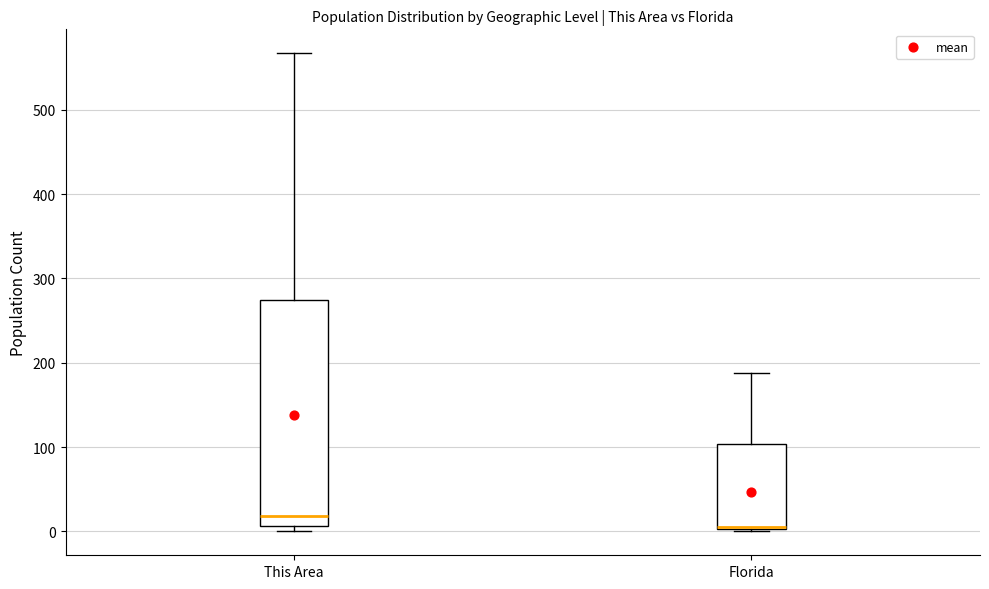

Reading left to right, transcribe this box plot: for each box, give where its median line is, the range the box spans, and where its two whiskers end, as read against the y-axis. The values are not printed on the chart, so give them approximately, as read against the axis.

This Area: median 20, box 10 to 270, whiskers 0 to 570
Florida: median 10 (drawn on the box's lower edge), box 0 to 100, whiskers 0 (just below the box's lower edge) to 190